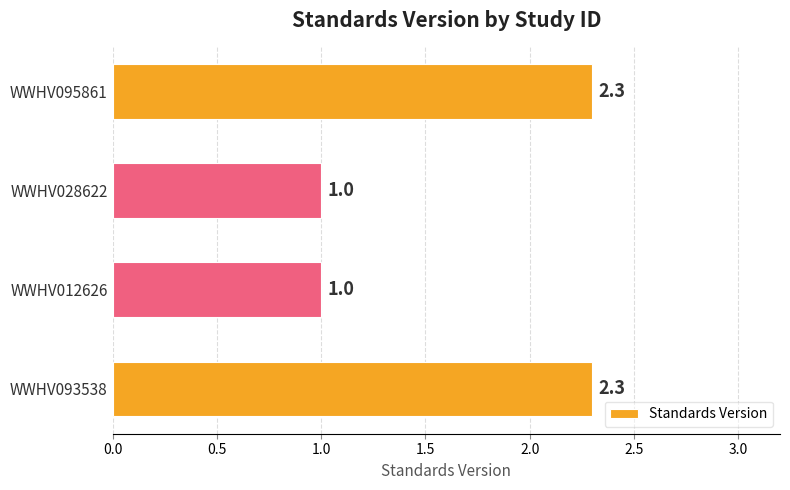

What is the sum of all values?

6.6